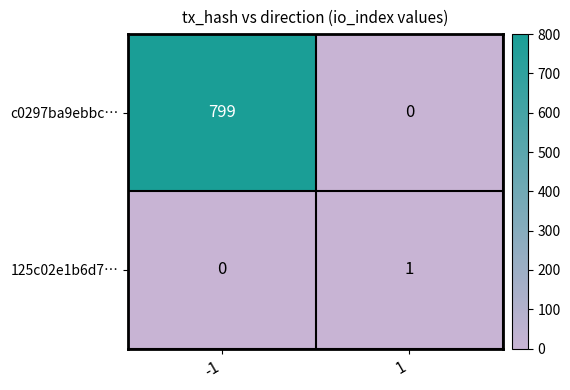

The value of 125c02e1b6d7… at -1 is 0. True or false?

True